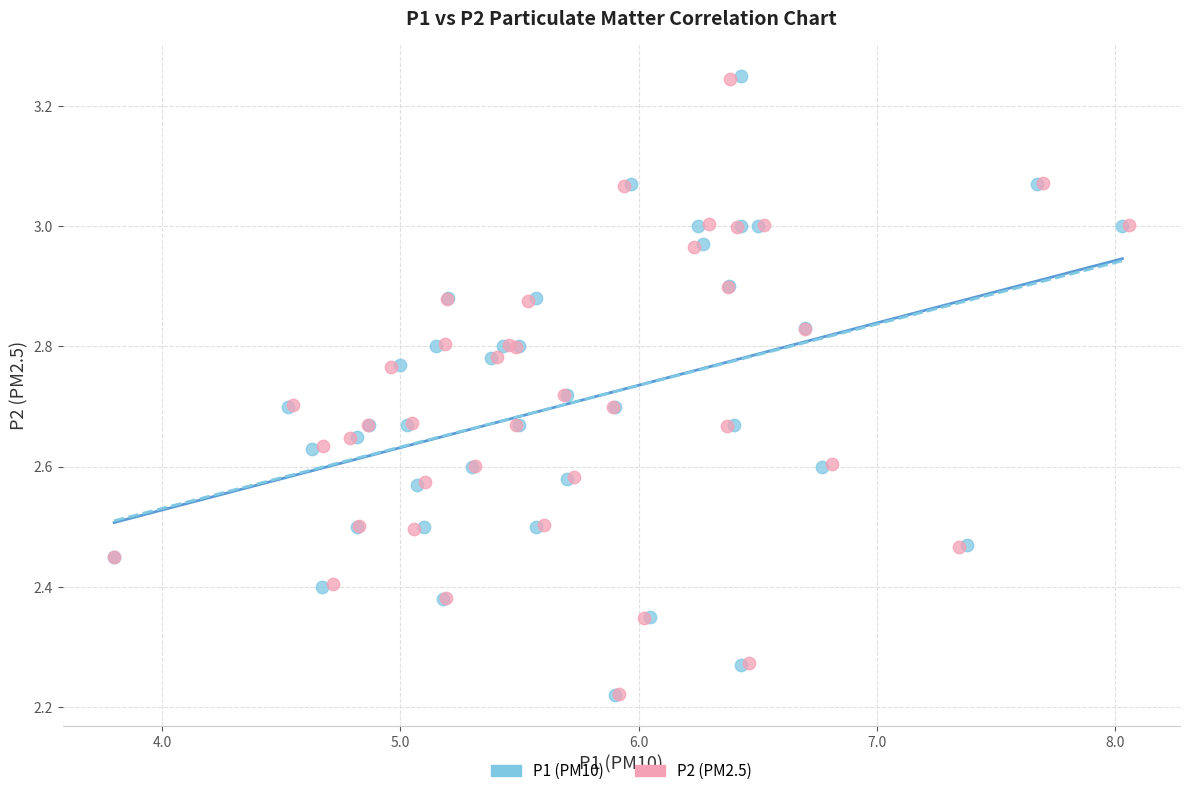

Which series has the largest Y range (max minus min)?

P1 (PM10)